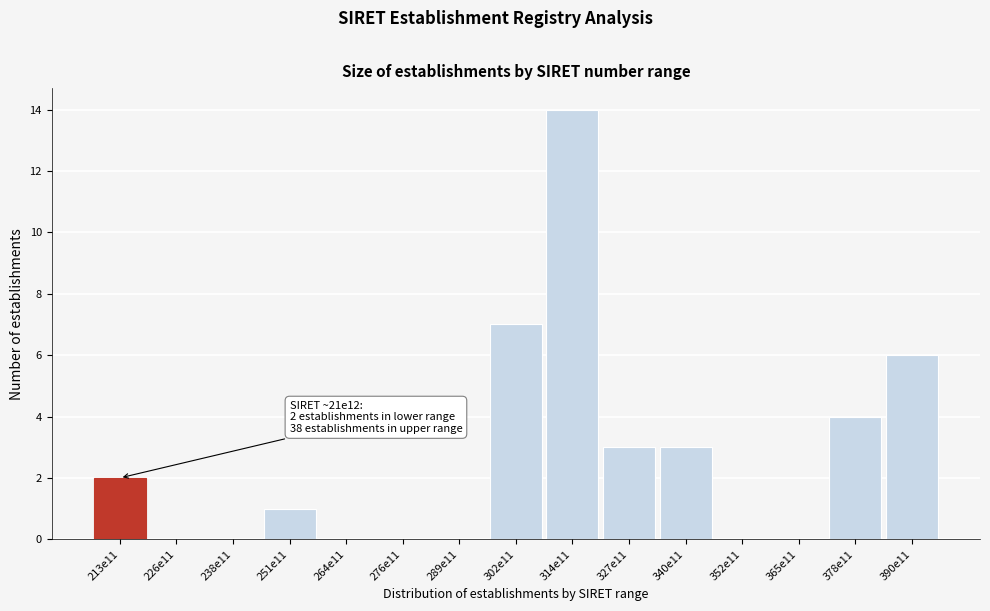

Reading left to right, list all the values displayed in this chart.

213e11=2	226e11=0	238e11=0	251e11=1	264e11=0	276e11=0	289e11=0	302e11=7	314e11=14	327e11=3	340e11=3	352e11=0	365e11=0	378e11=4	390e11=6